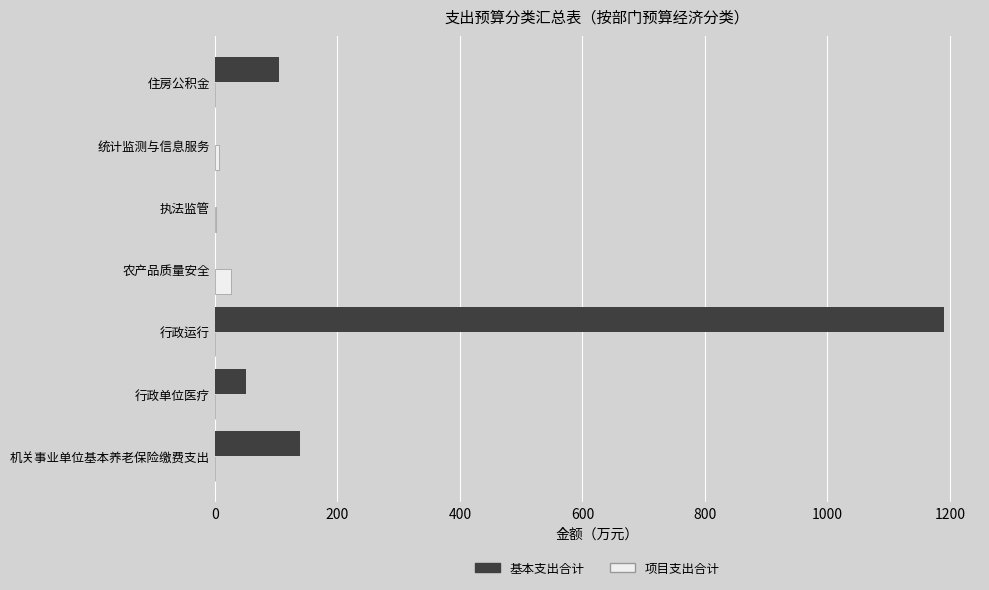

At which category is the sum across all series the highest?

行政运行